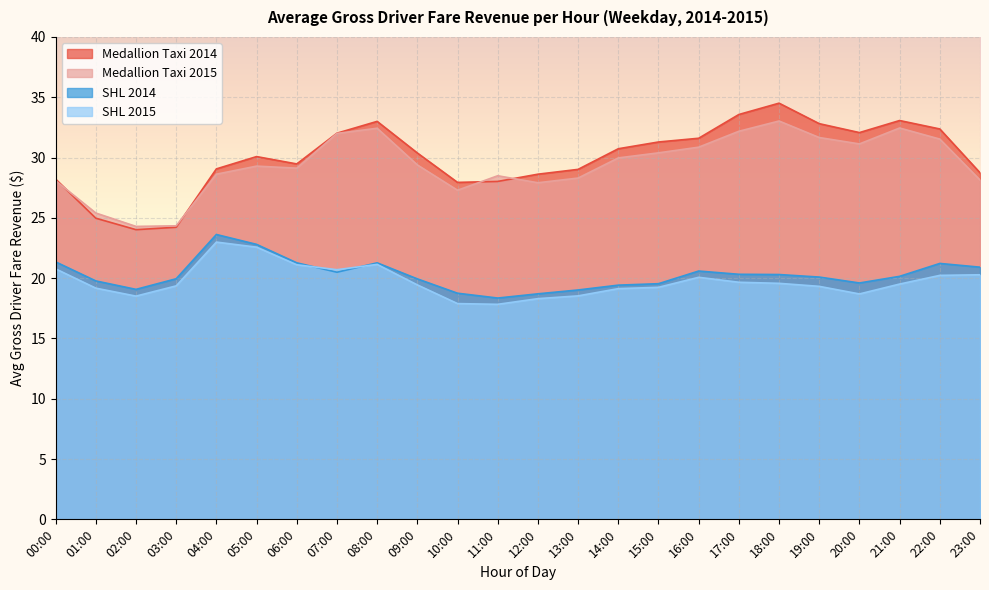

What position from the left is 03:00?

4